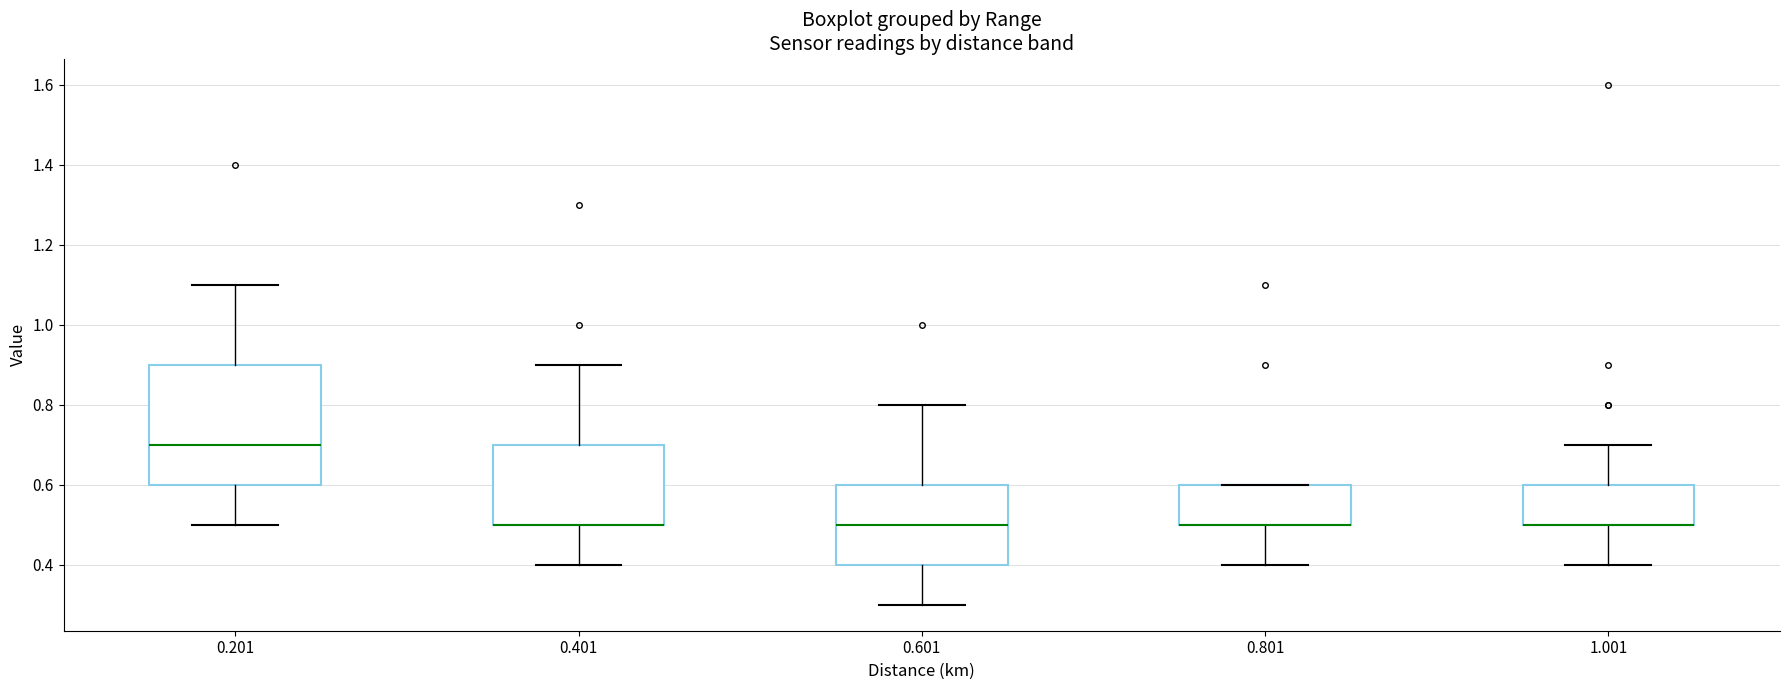

Reading left to right, transcribe this box plot: for each box, give where its median line is, the range the box spans, and where its two whiskers end, as read against the y-axis. The values are not printed on the chart, so give them approximately, as read against the axis.

0.201: median 0.7, box 0.6 to 0.9, whiskers 0.5 to 1.1
0.401: median 0.5 (drawn on the box's lower edge), box 0.5 to 0.7, whiskers 0.4 to 0.9
0.601: median 0.5, box 0.4 to 0.6, whiskers 0.3 to 0.8
0.801: median 0.5 (drawn on the box's lower edge), box 0.5 to 0.6, whiskers 0.4 to 0.6
1.001: median 0.5 (drawn on the box's lower edge), box 0.5 to 0.6, whiskers 0.4 to 0.7